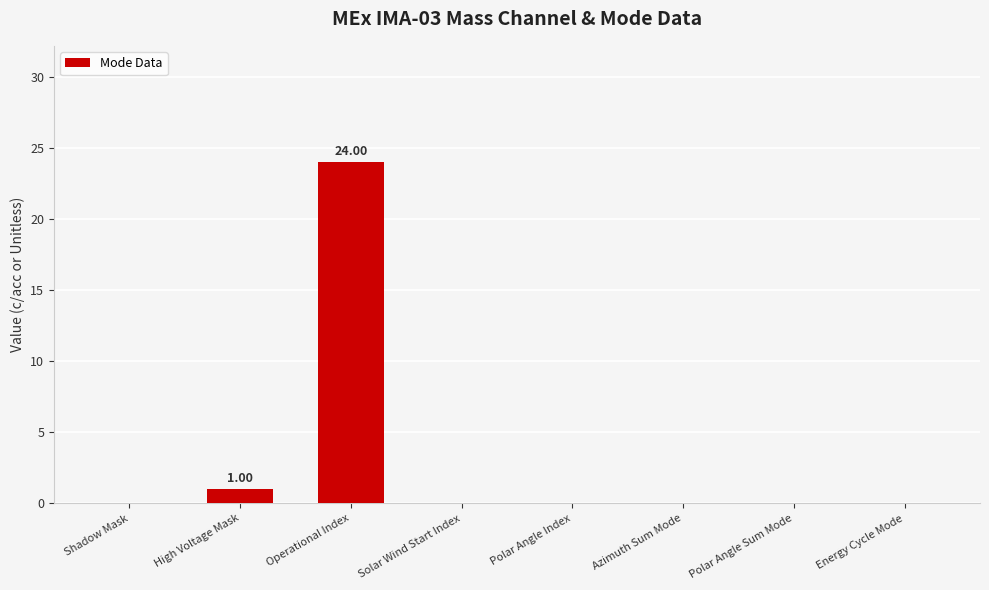

Reading left to right, extract all data points from this chart.

0	1	24	0	0	0	0	0